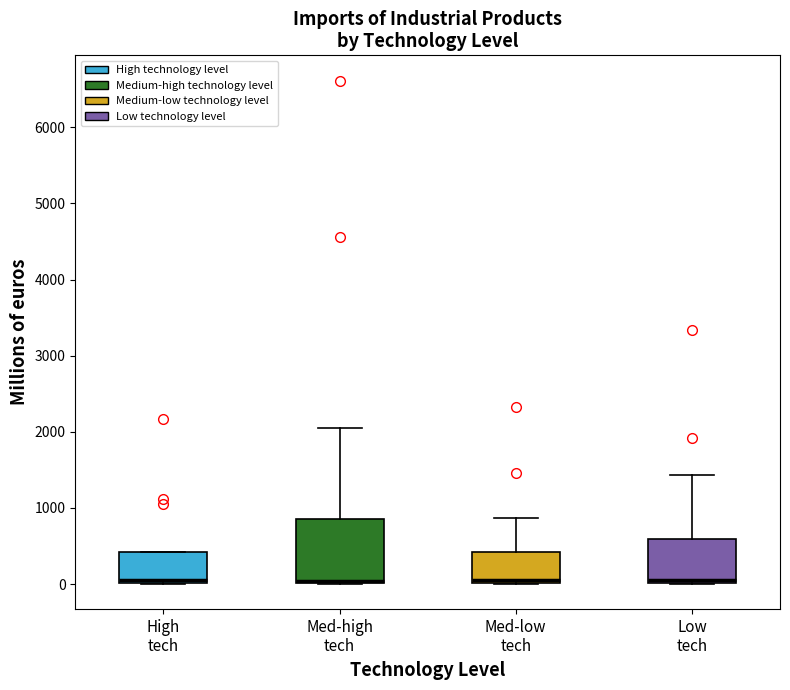

Where does the upper whisker of the box for Low tech end on the y-axis? The values are not printed on the chart, so give them approximately, as read against the axis.

1400